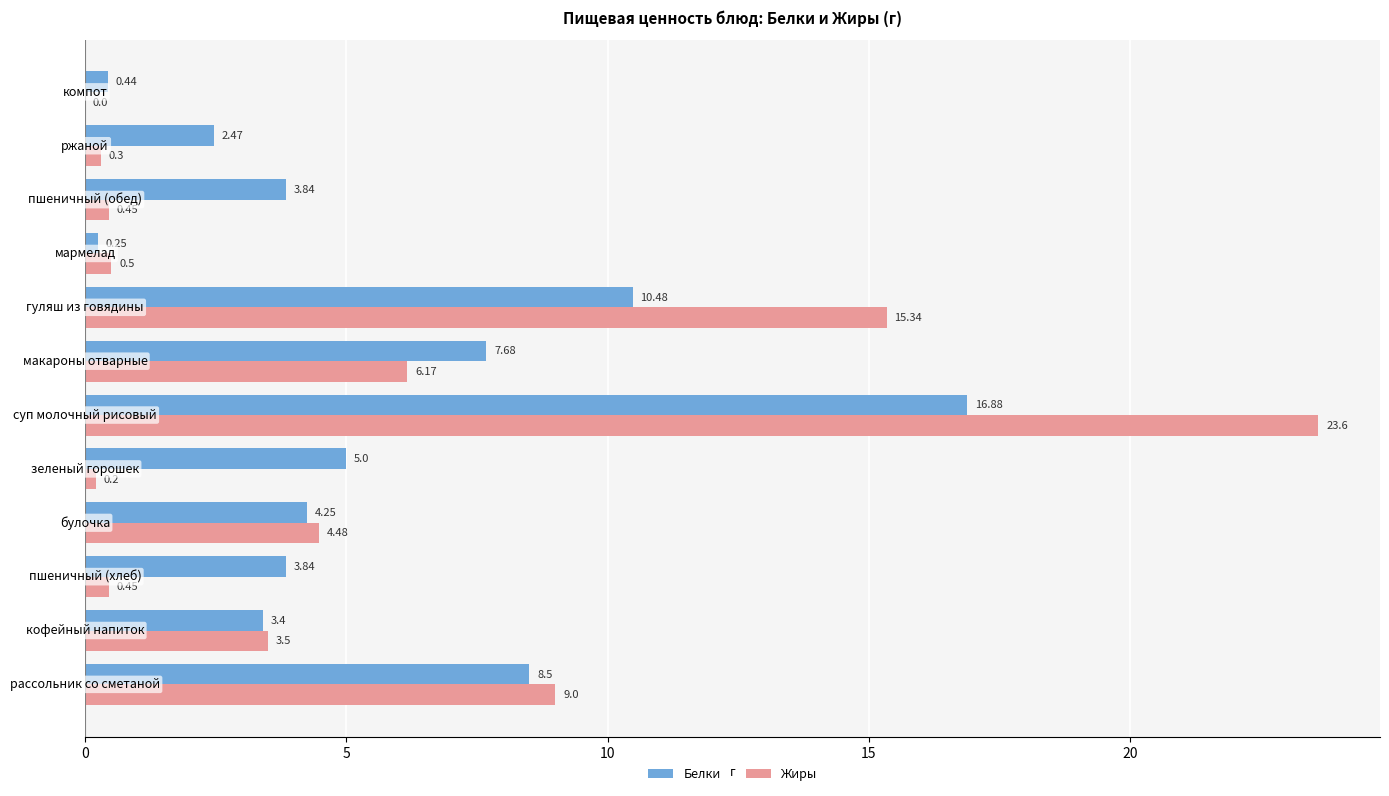

What is the greatest value displayed?

23.6